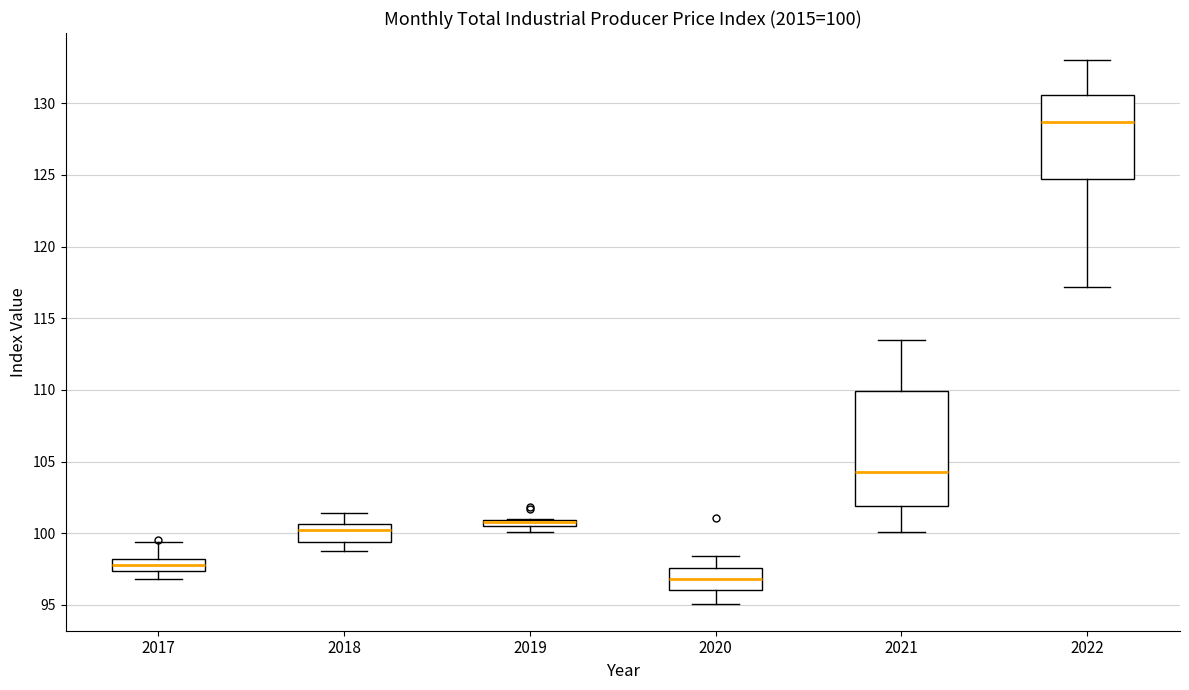

Which box is the tallest, from its lower edge to its upper edge?

2021